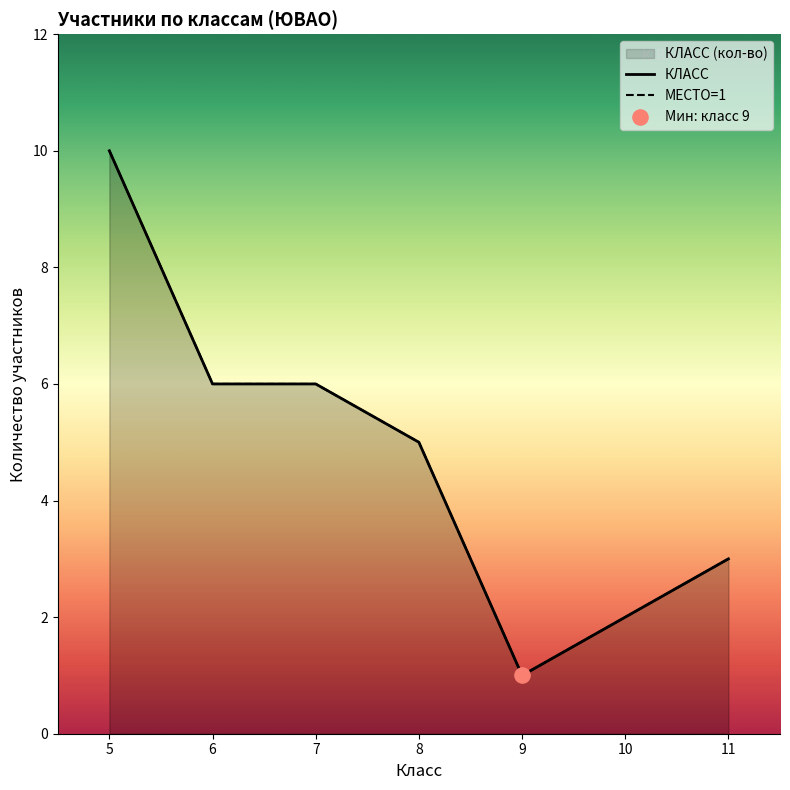

Which series has the largest Y range (max minus min)?

КЛАСС